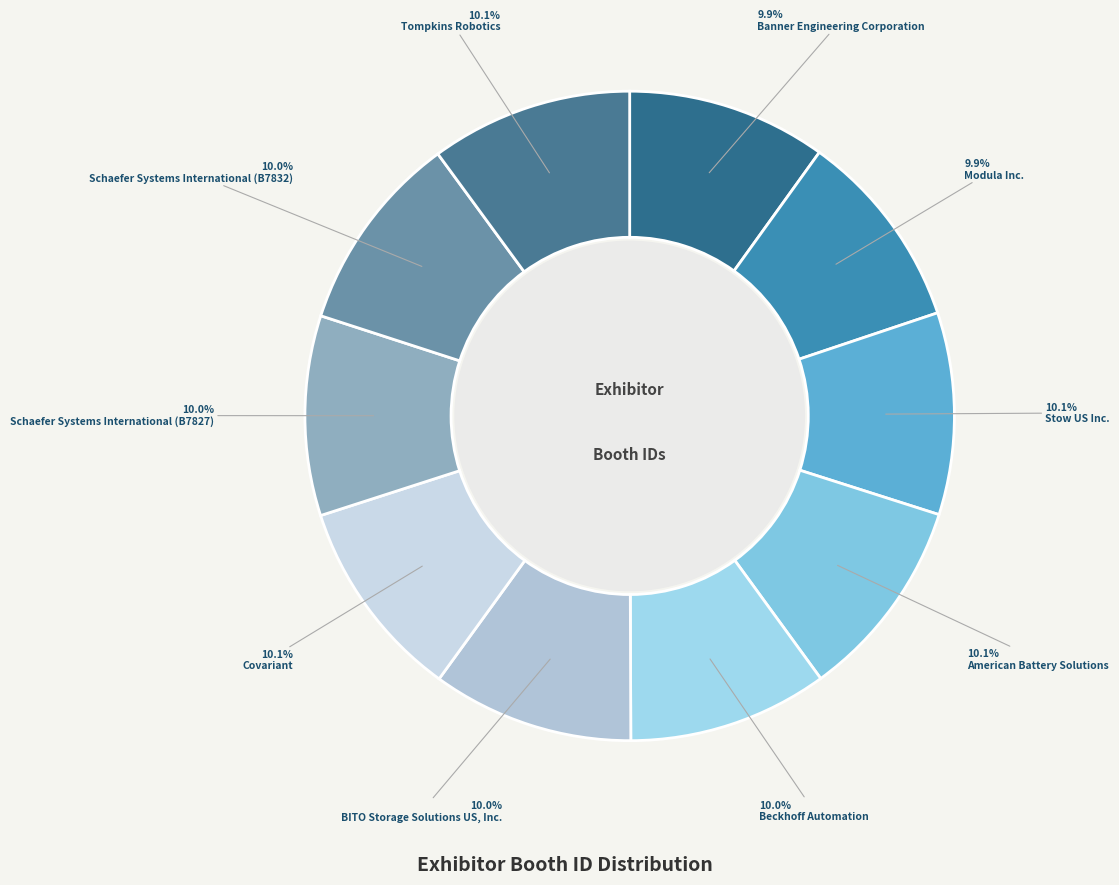

Count the number of slices in the pie.

10